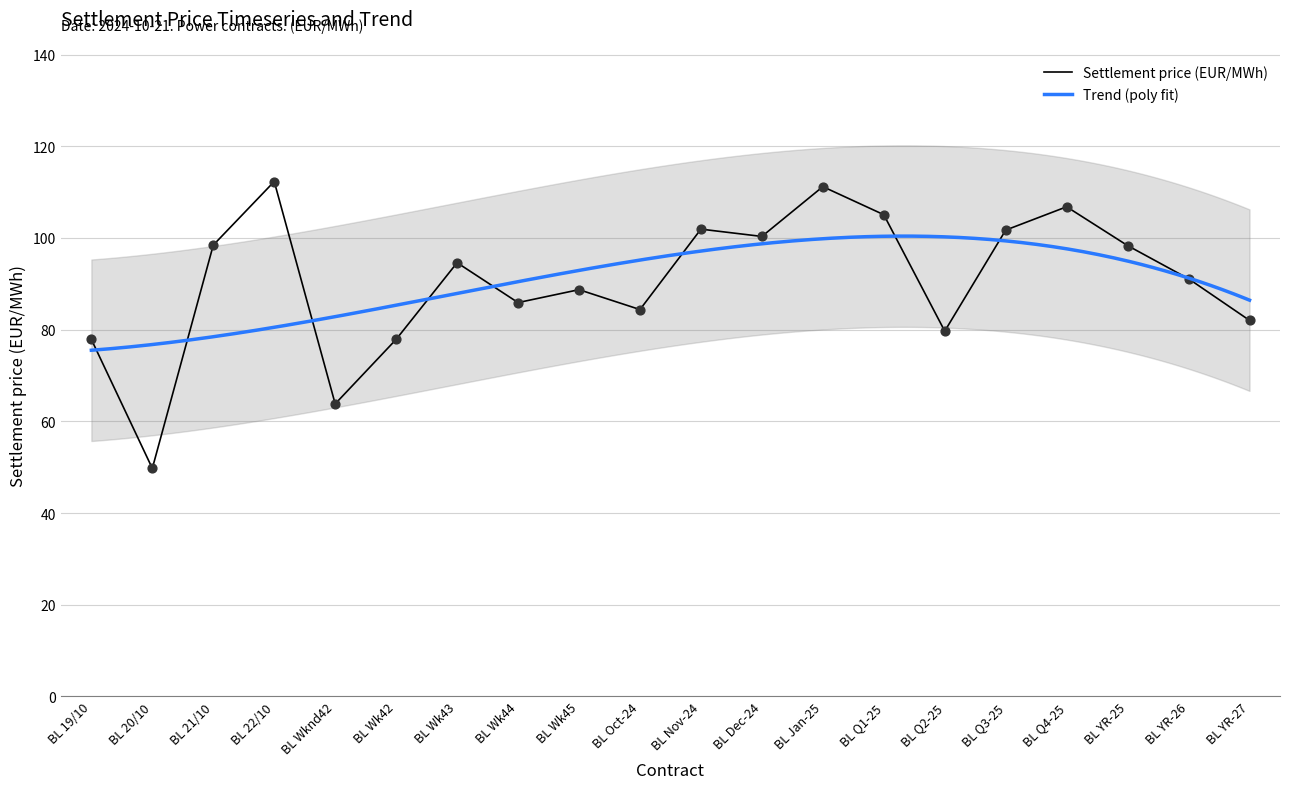

What is the ratio of the value at BL Q1-25 to the value at BL 20/10?

2.1